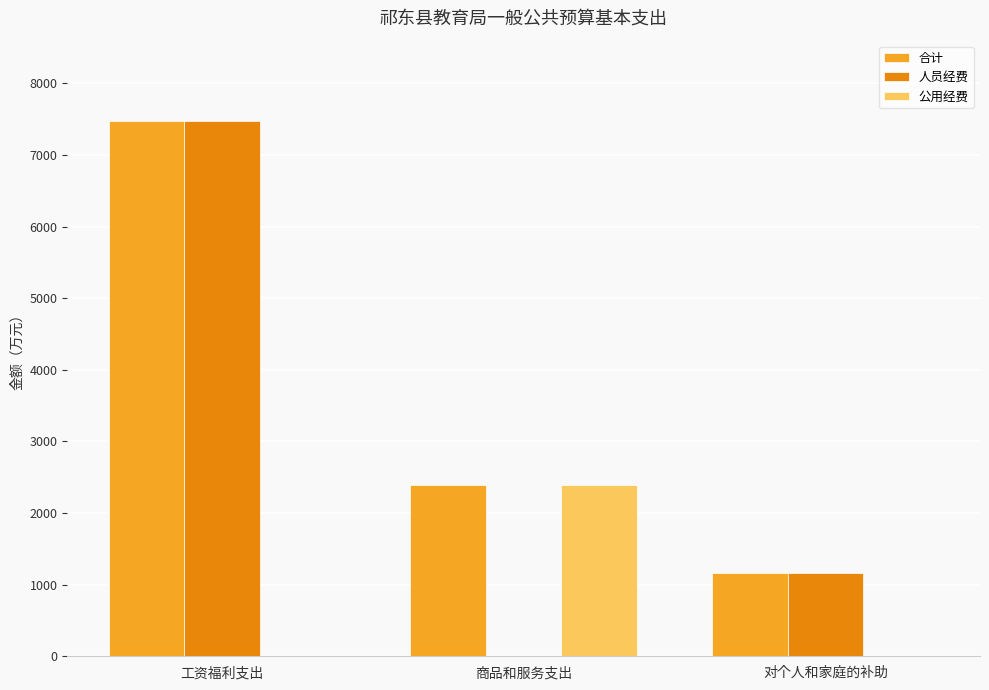

The 公用经费 series shows -1016.3 at 工资福利支出. True or false?

False